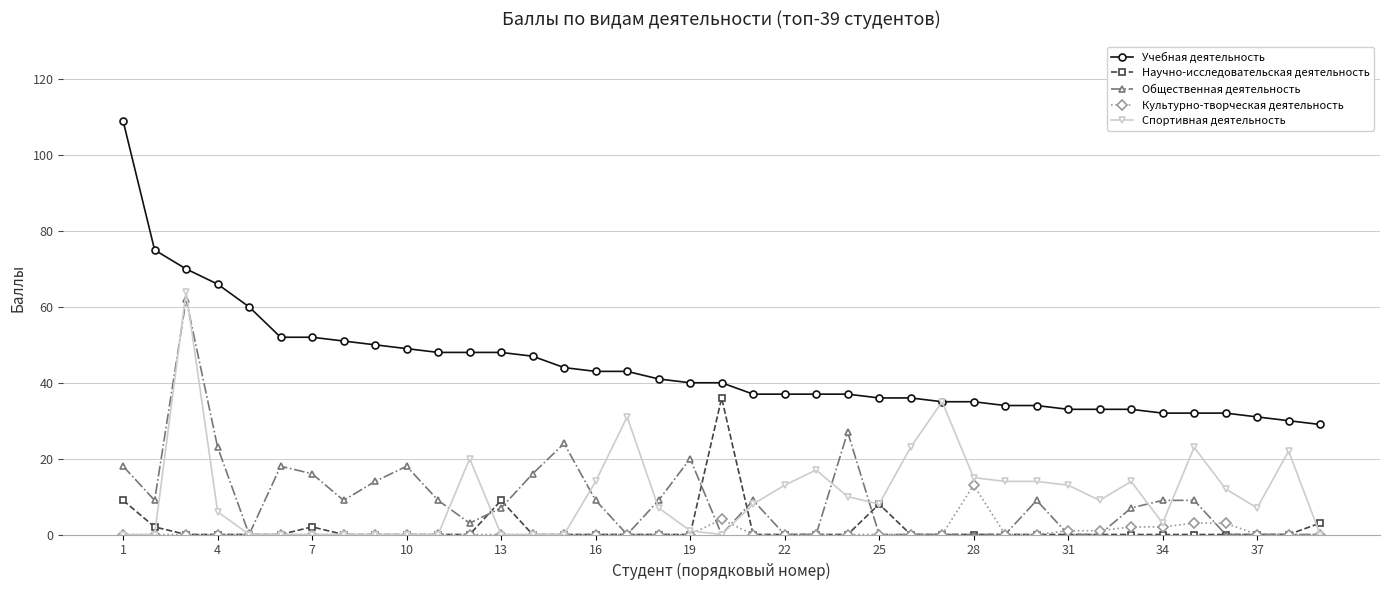

What is the maximum value for Общественная деятельность?

62